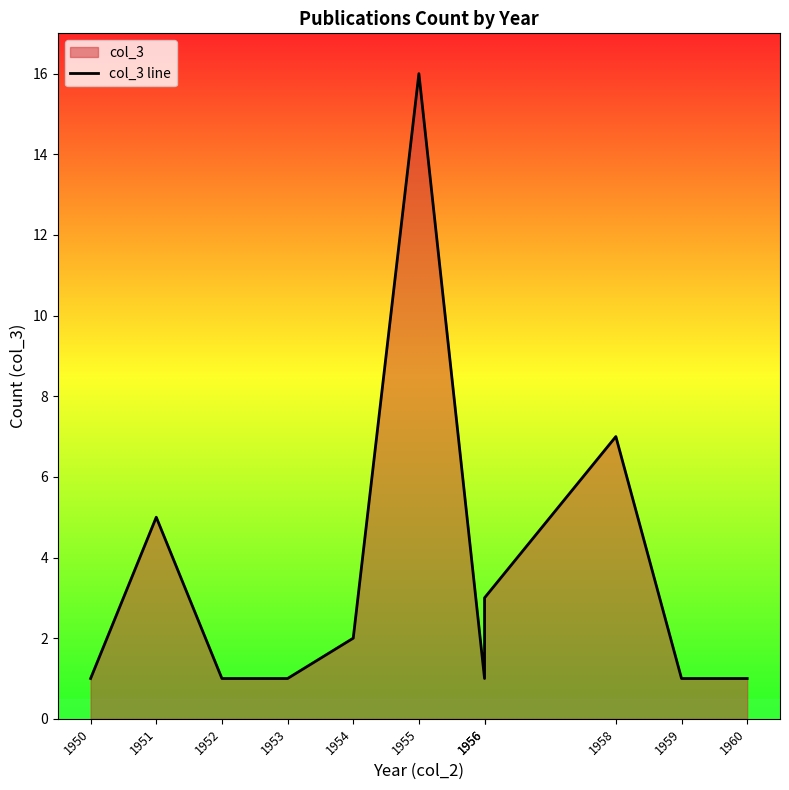

What is the change in value from 1951 to 1960?

-4